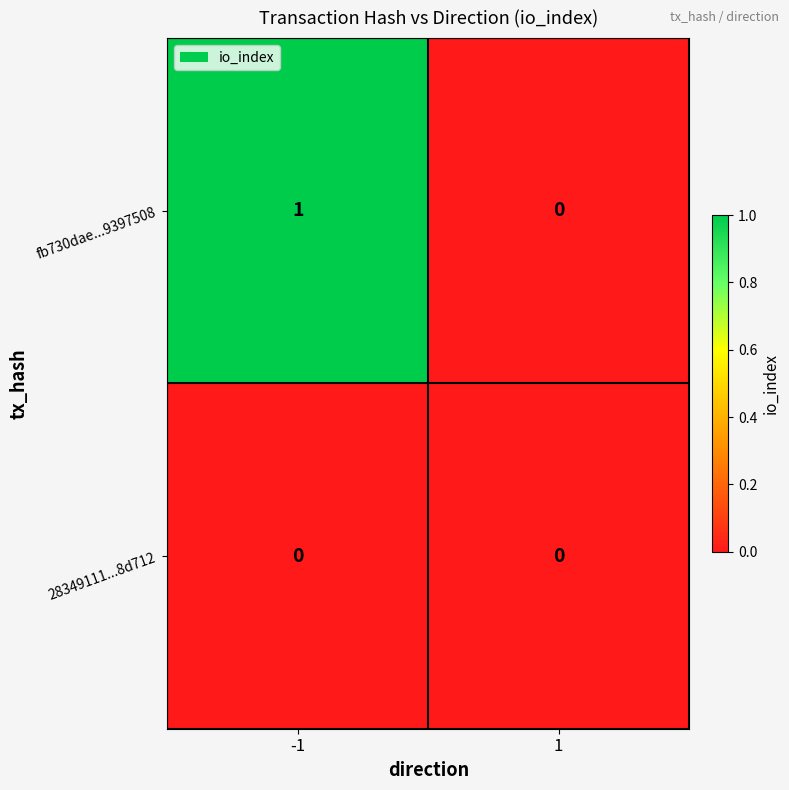

The value of fb730dae...9397508 at -1 is 1. True or false?

True